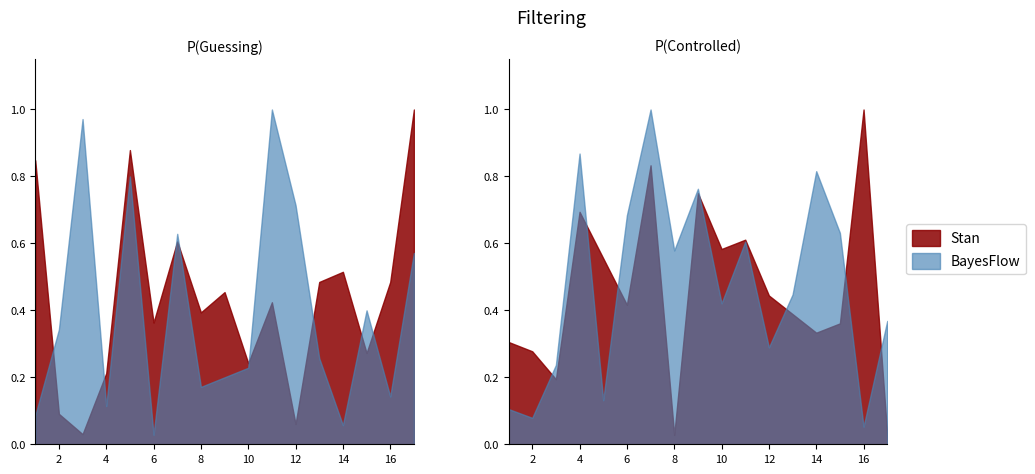

The Stan_right series shows 2 at 8. True or false?

False